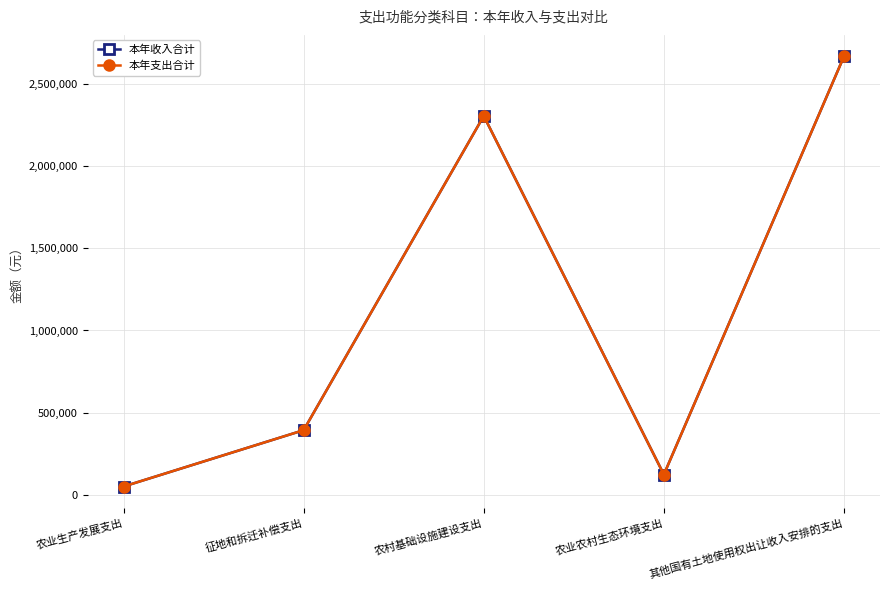

Is this an area chart (filled region under the line)?

No